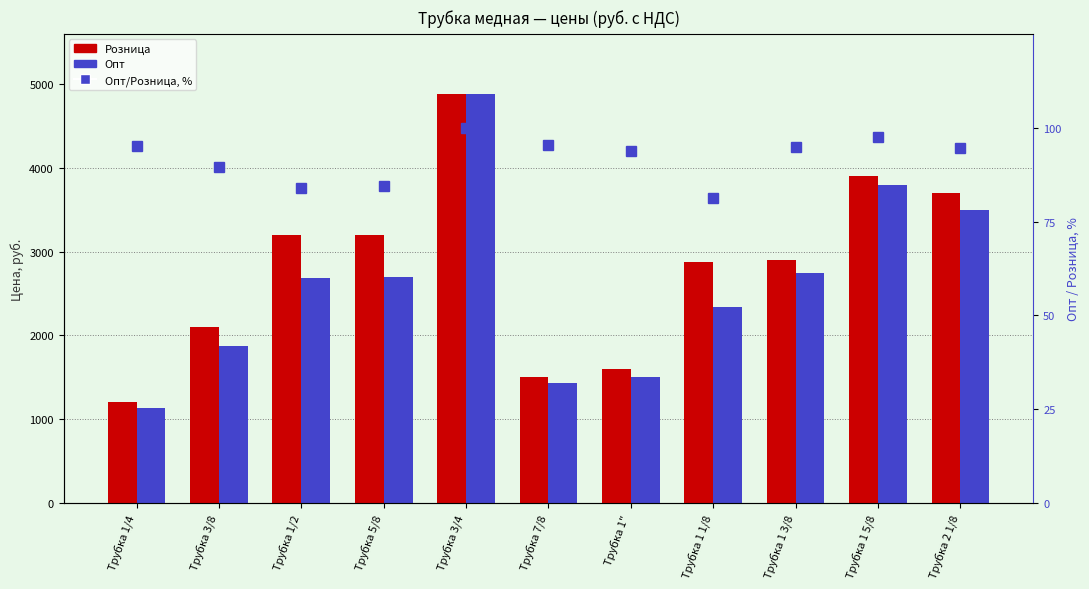

Reading left to right, transcribe all the data shown in this chart.

Розница: Трубка 1/4=1200.0	Трубка 3/8=2100.0	Трубка 1/2=3200.0	Трубка 5/8=3200.0	Трубка 3/4=4885.0	Трубка 7/8=1500.0	Трубка 1"=1600.0	Трубка 1 1/8=2880.0	Трубка 1 3/8=2900.0	Трубка 1 5/8=3900.0	Трубка 2 1/8=3704.0
Опт: Трубка 1/4=1140.0	Трубка 3/8=1880.0	Трубка 1/2=2685.0	Трубка 5/8=2700.0	Трубка 3/4=4885.0	Трубка 7/8=1430.0	Трубка 1"=1500.0	Трубка 1 1/8=2340.0	Трубка 1 3/8=2750.0	Трубка 1 5/8=3800.0	Трубка 2 1/8=3500.0
Опт/Розница, %: Трубка 1/4=95.0	Трубка 3/8=89.5	Трубка 1/2=83.9	Трубка 5/8=84.4	Трубка 3/4=100.0	Трубка 7/8=95.3	Трубка 1"=93.8	Трубка 1 1/8=81.2	Трубка 1 3/8=94.8	Трубка 1 5/8=97.4	Трубка 2 1/8=94.5